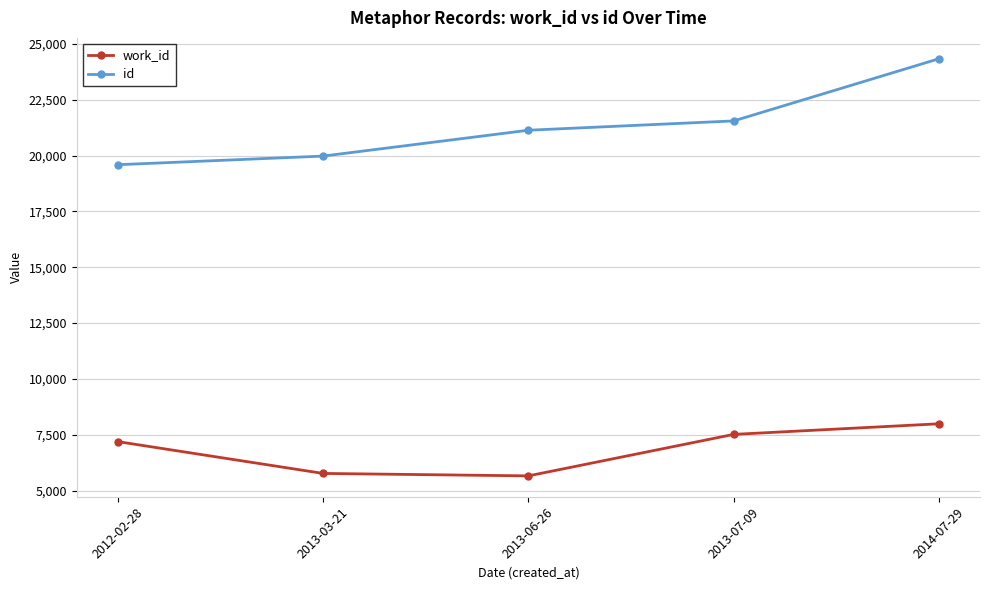

How many lines are shown in the chart?

2